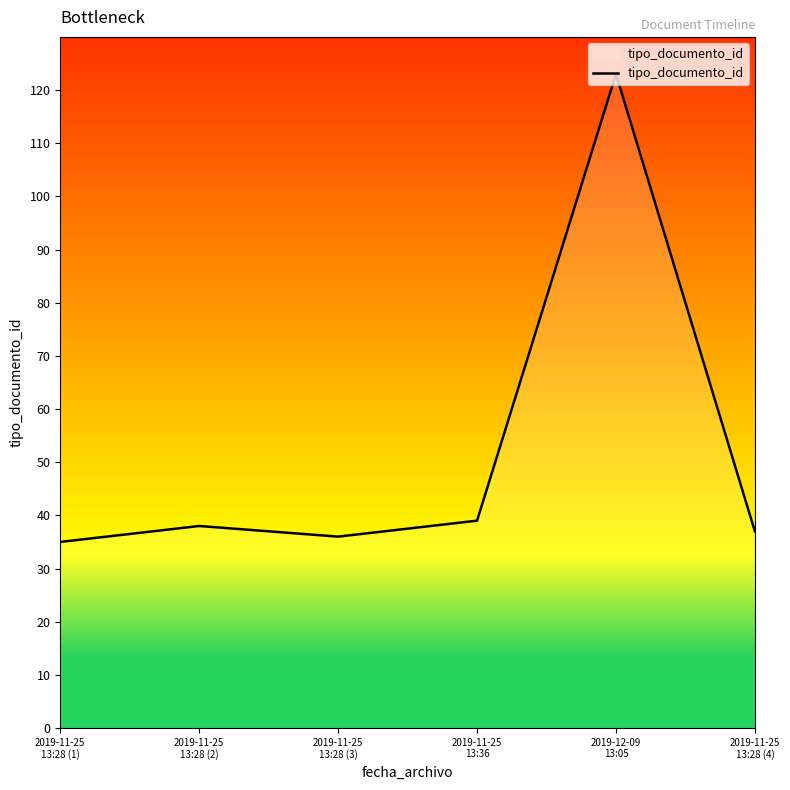

What is the maximum value shown in the chart?

123